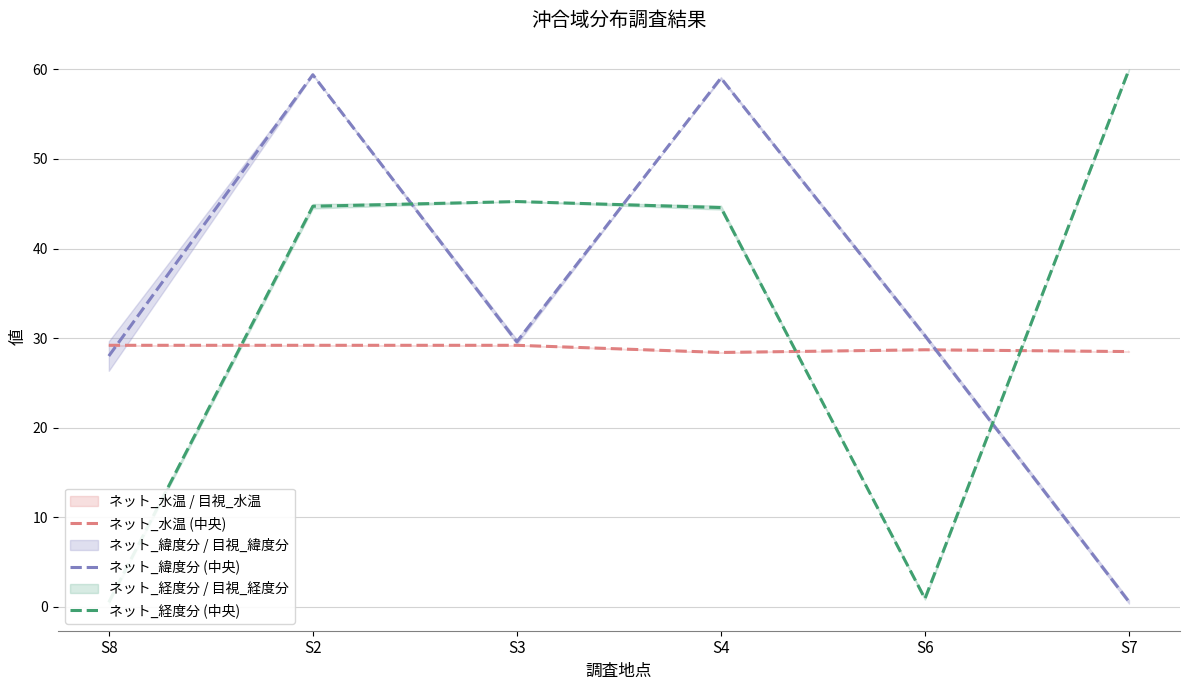

How many interior local valleys does the ネット_経度分 (中央) series have?

1